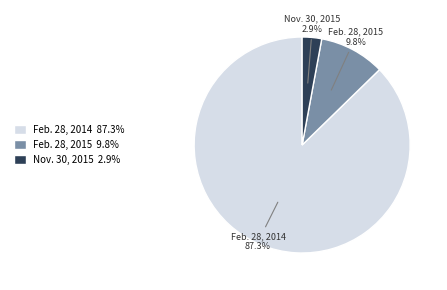

True or false: Feb. 28, 2015 accounts for 10% of the total.

True